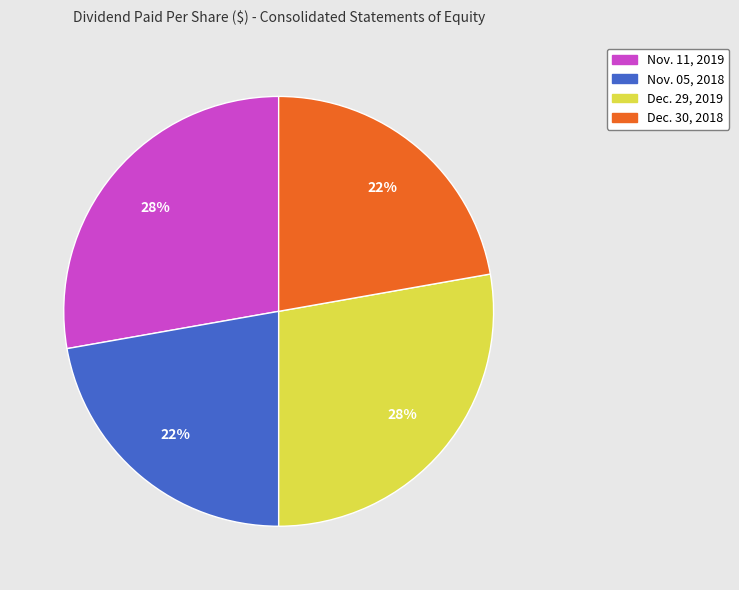

To the nearest percent, what percentage of the pie is Nov. 05, 2018?

22%